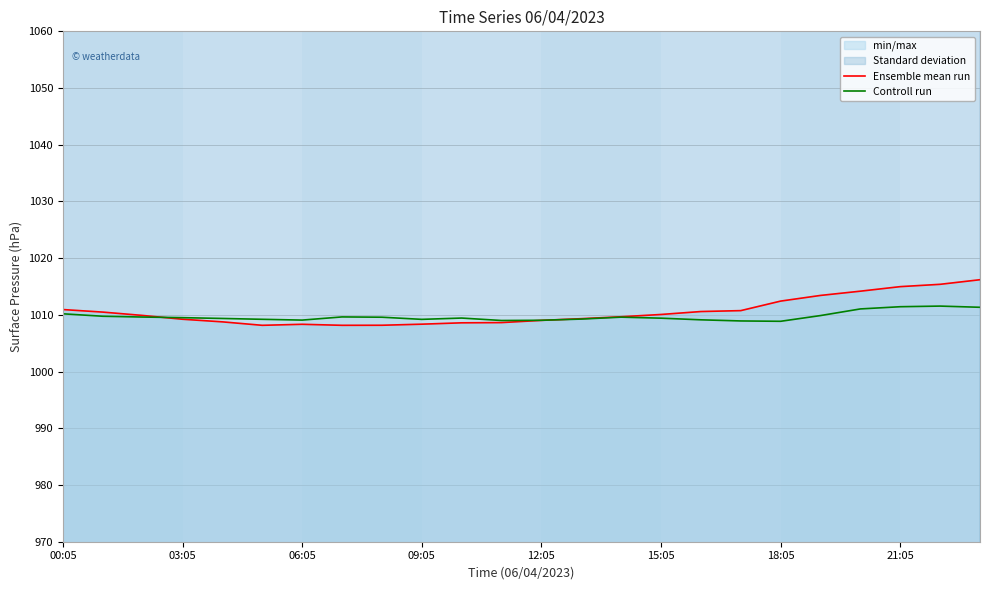

Where does the Controll run series first go above 1009?

00:05